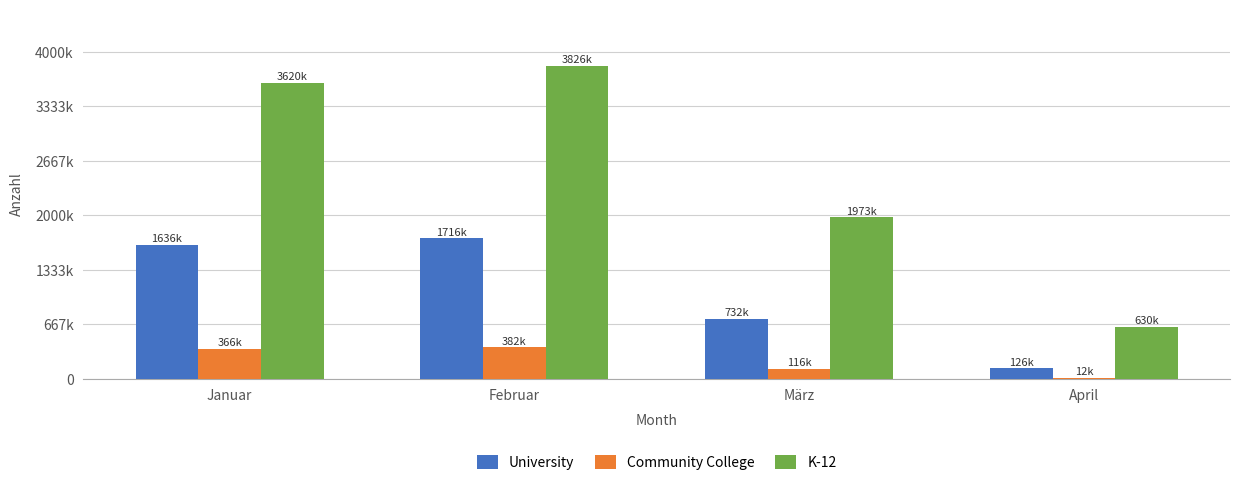

Between März and April, which series saw the biggest shift?

K-12